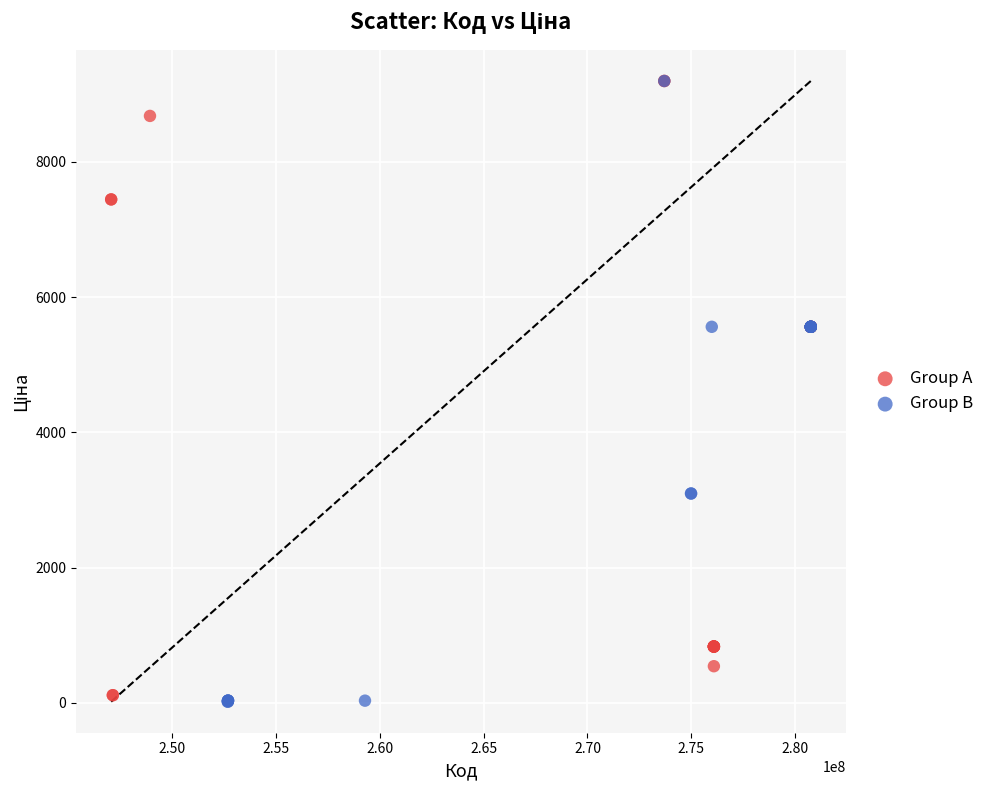

Which series contains the lowest Y value?

Group B